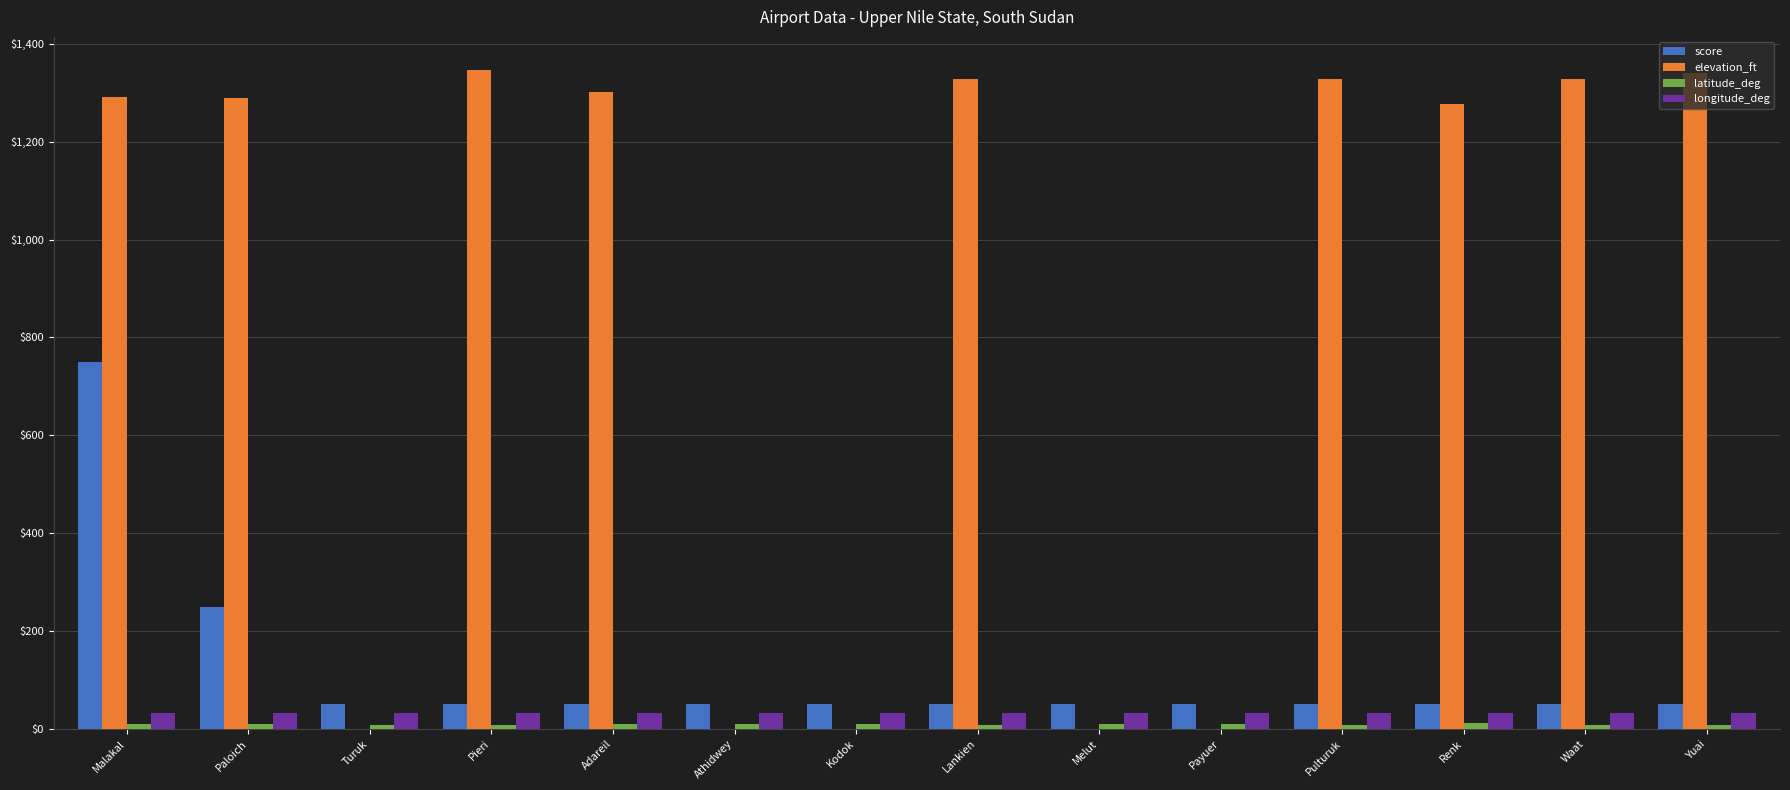

What is the total value across all series at Pulturuk?

1418.5